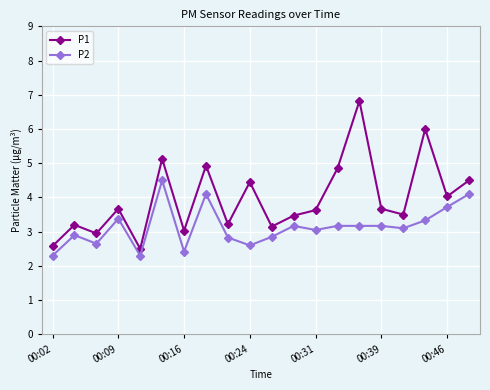

Rank the series by their maximum value, from highest to lowest.

P1, P2